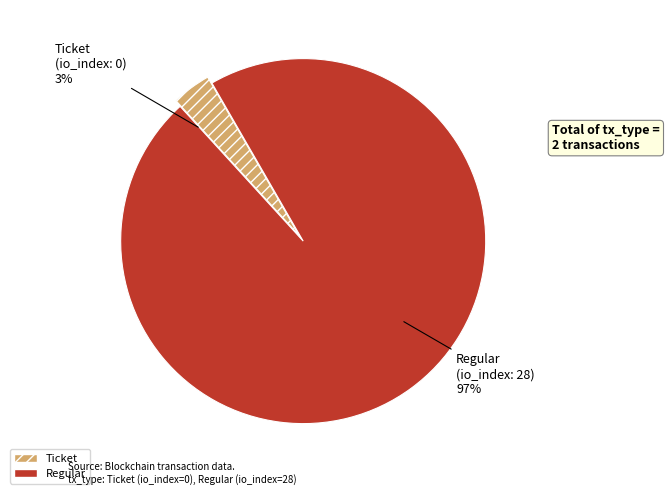

What is the change in value from Ticket to Regular?

+28